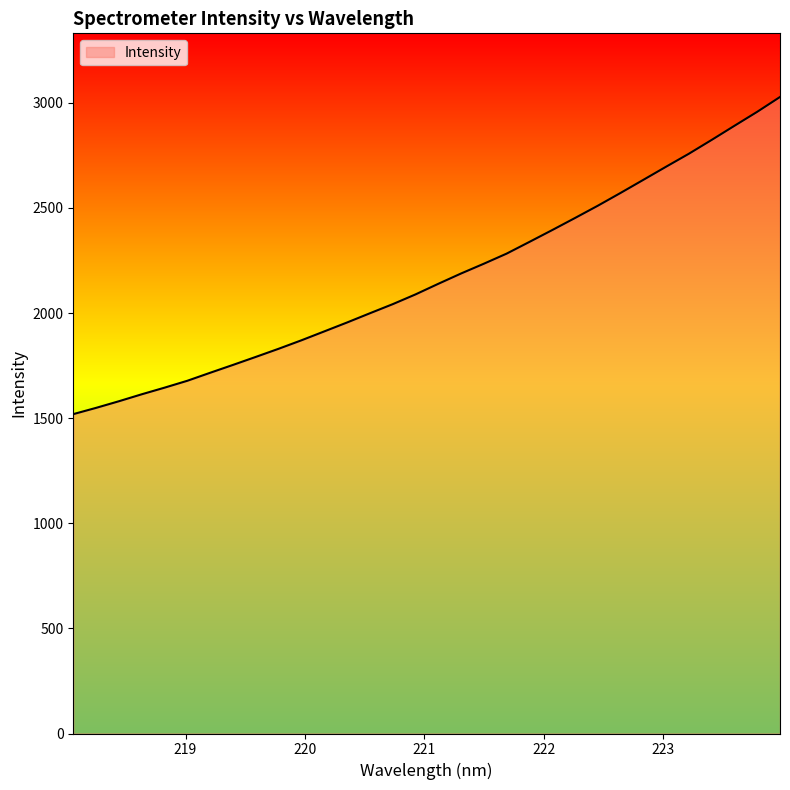

What is the smallest value displayed?

1519.4